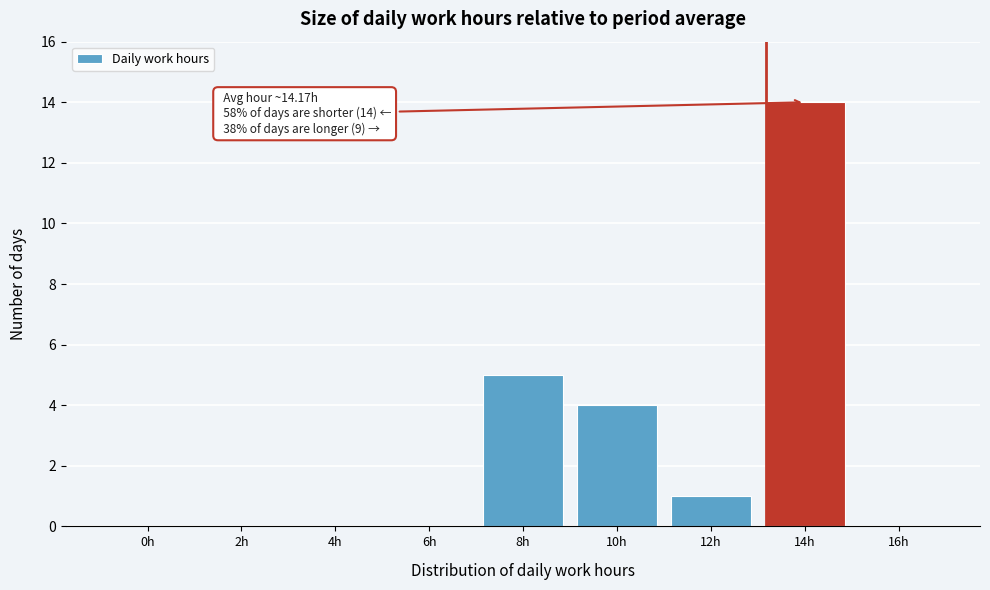

Reading left to right, list all the values displayed in this chart.

0h=0	2h=0	4h=0	6h=0	8h=5	10h=4	12h=1	14h=14	16h=0